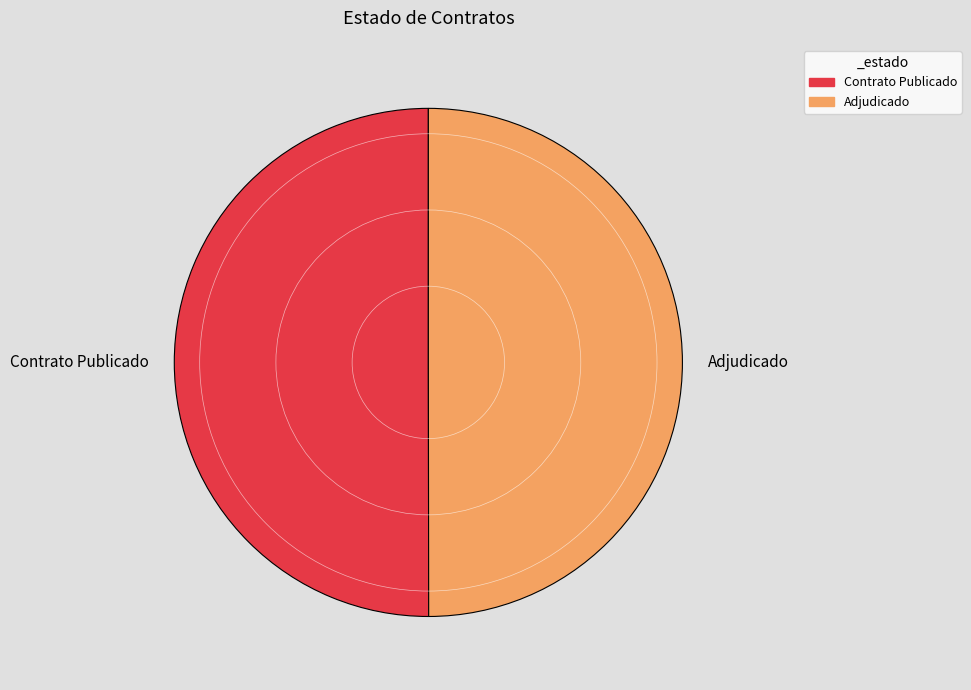

Is it true that Adjudicado is 50% of the pie?

True